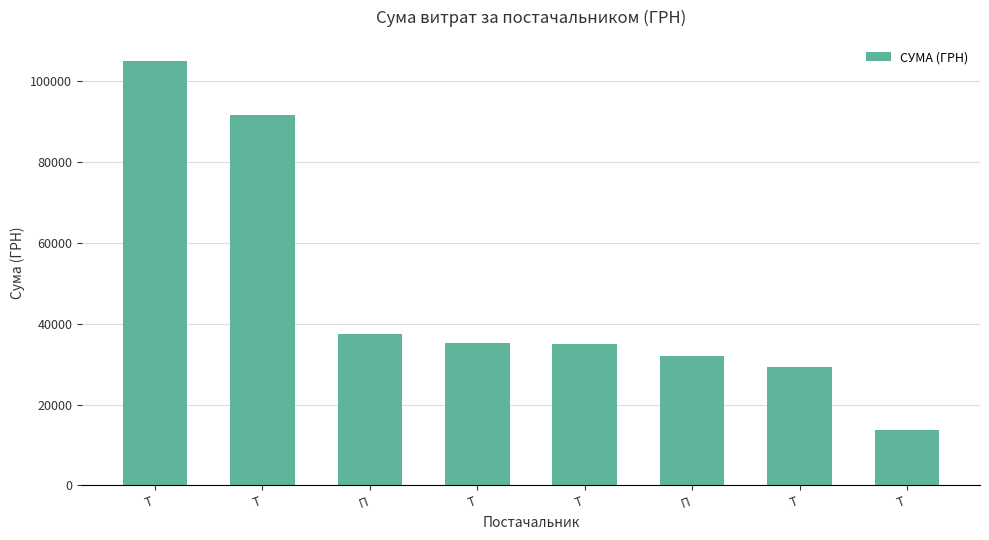

Reading left to right, what are all the values shown in this chart?

Т=104899.0	Т=91657.3	П=37503.7	Т=35135.3	Т=35000.0	П=32119.3	Т=29161.0	Т=13788.0